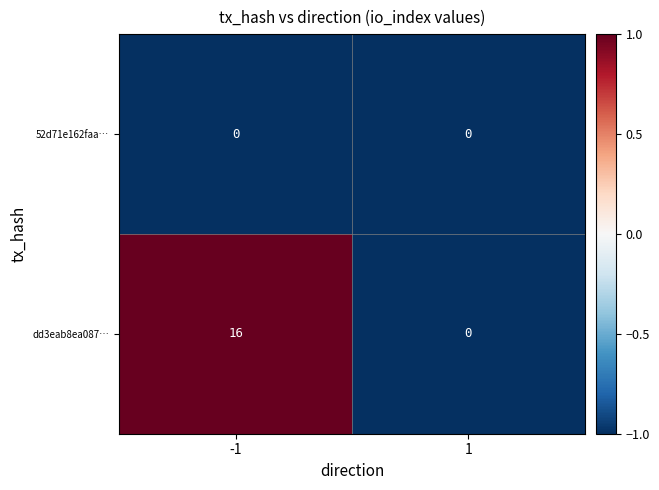

Between -1 and 1, which series saw the biggest shift?

dd3eab8ea087…